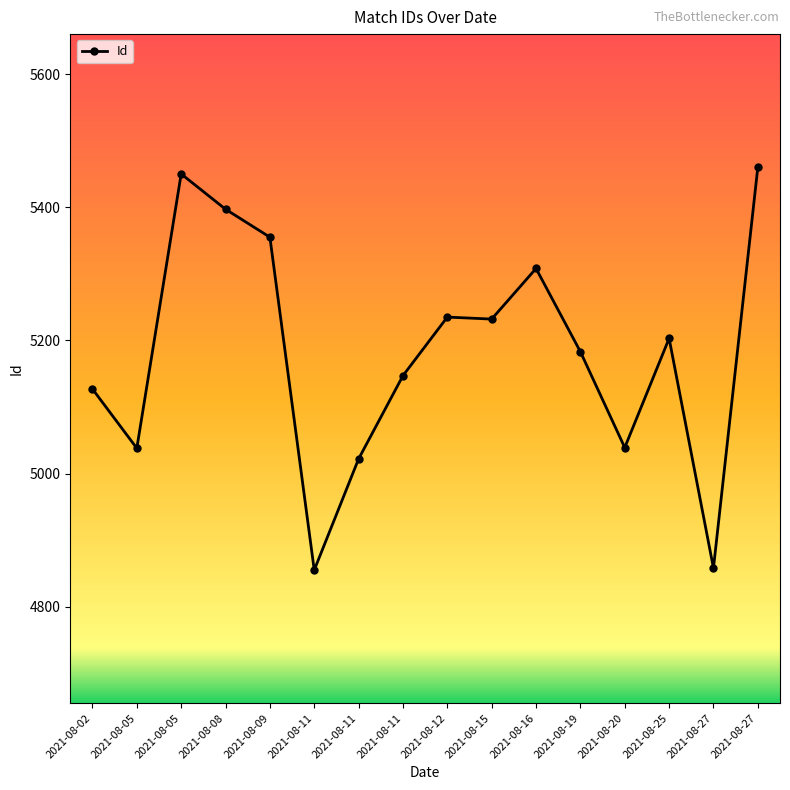

Reading left to right, extract all data points from this chart.

5127	5038	5450	5397	5355	4855	5022	5147	5235	5232	5308	5183	5039	5203	4858	5460